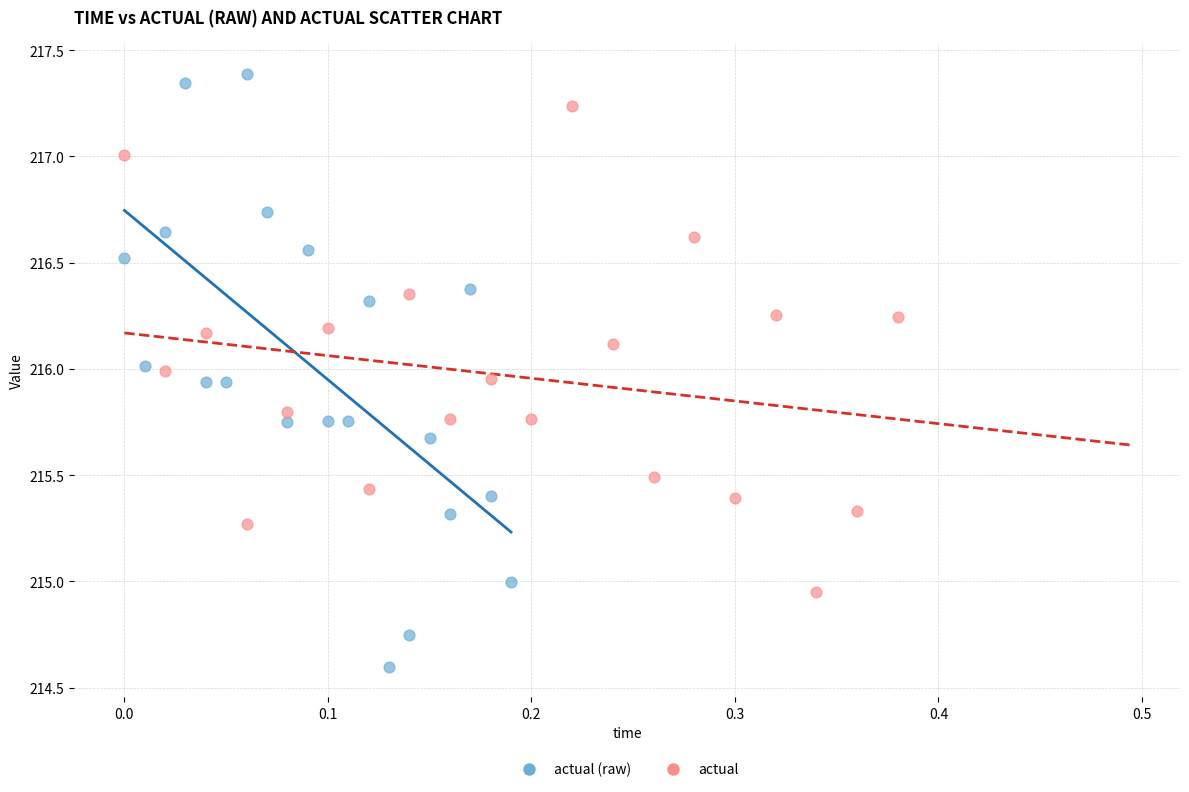

Which series contains the highest Y value?

actual (raw)